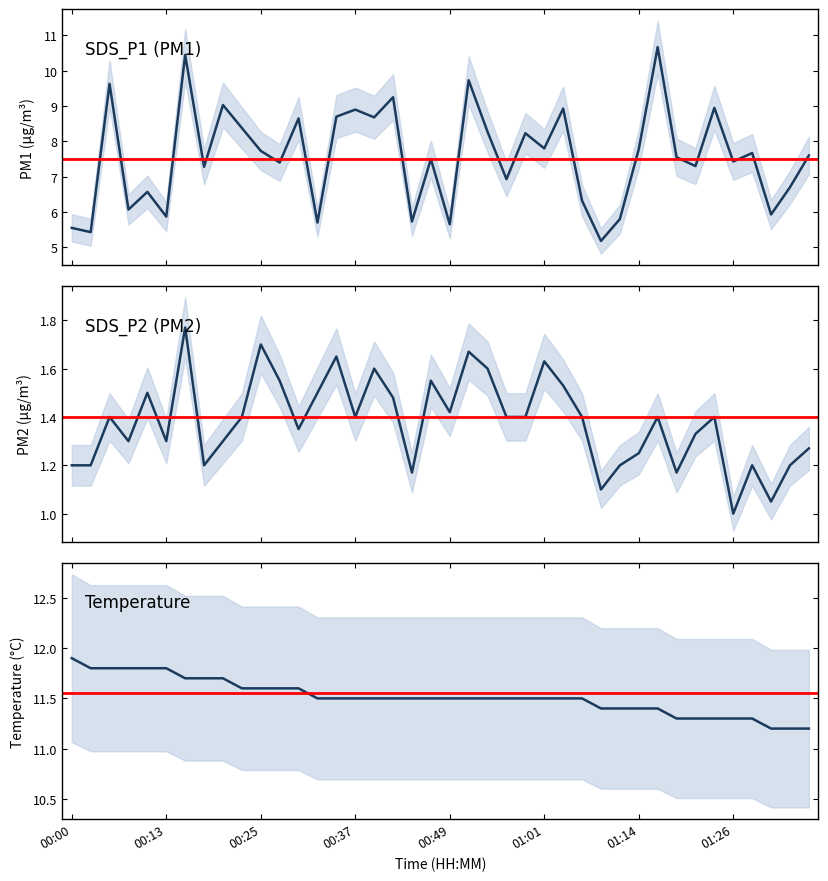

How many interior local valleys does the SDS_P2 series have?

11